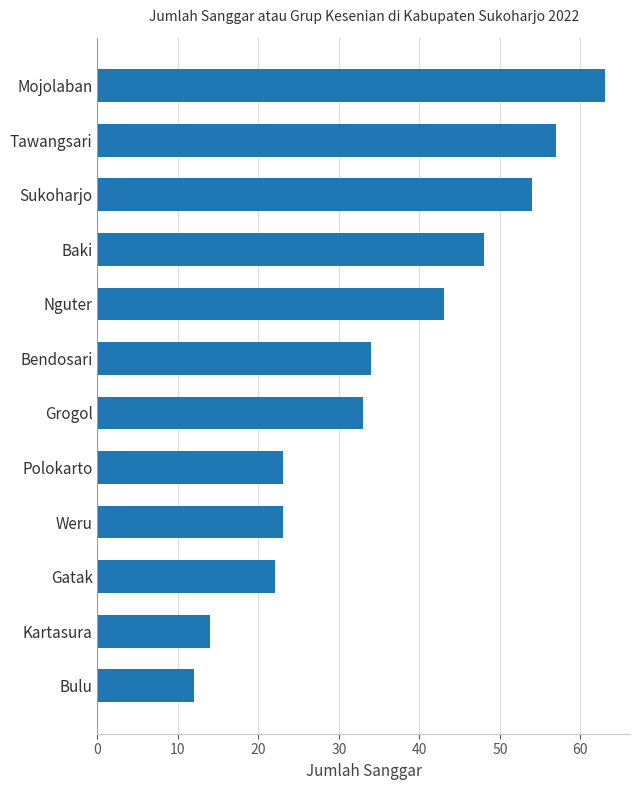

The value at Gatak is 22. True or false?

True